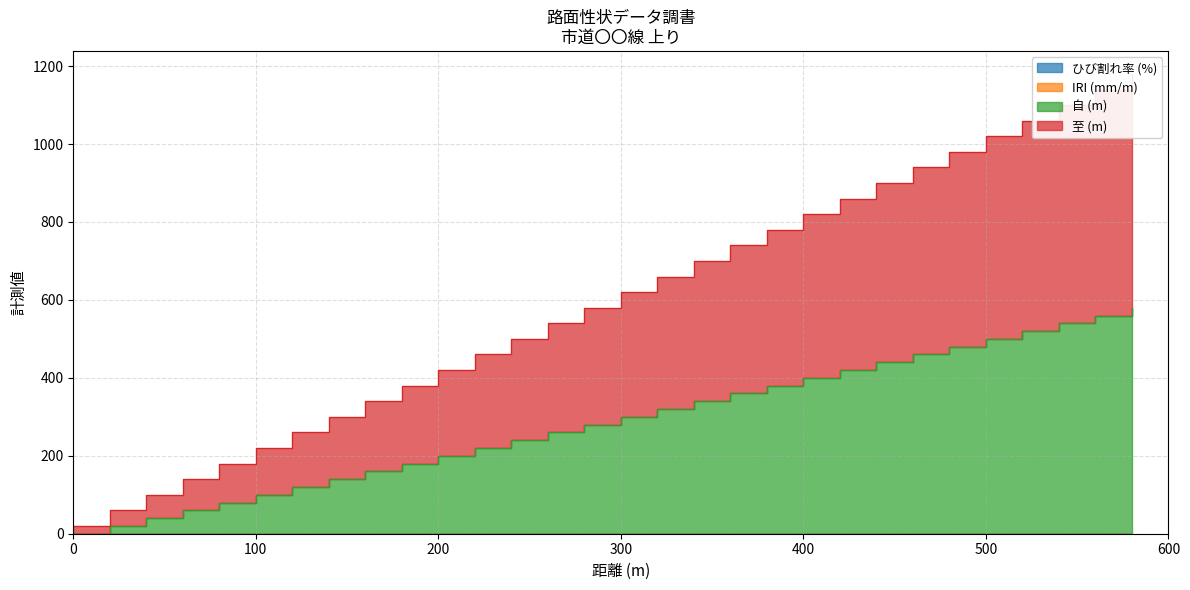

The value of 自 (m) at 360 is 360. True or false?

True